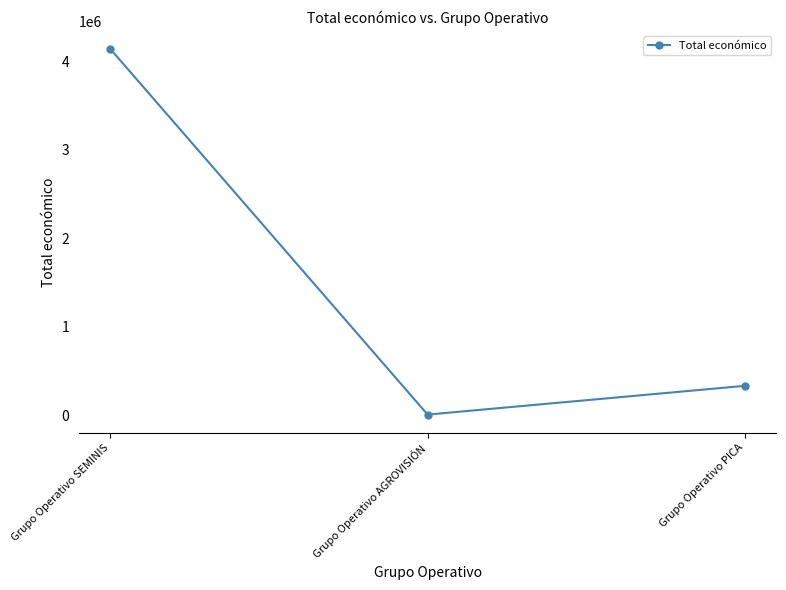

Where does the data first go above 333001?

Grupo Operativo SEMINIS